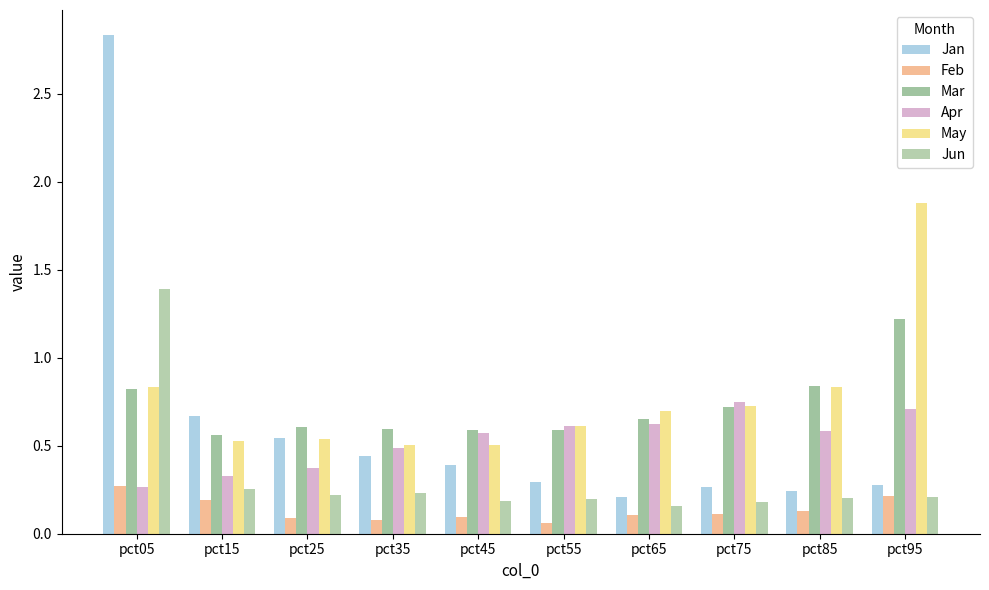

Reading right to left, extract all data points from this chart.

Jan: 0.3	0.2	0.3	0.2	0.3	0.4	0.4	0.5	0.7	2.8
Feb: 0.2	0.1	0.1	0.1	0.1	0.1	0.1	0.1	0.2	0.3
Mar: 1.2	0.8	0.7	0.7	0.6	0.6	0.6	0.6	0.6	0.8
Apr: 0.7	0.6	0.7	0.6	0.6	0.6	0.5	0.4	0.3	0.3
May: 1.9	0.8	0.7	0.7	0.6	0.5	0.5	0.5	0.5	0.8
Jun: 0.2	0.2	0.2	0.2	0.2	0.2	0.2	0.2	0.3	1.4